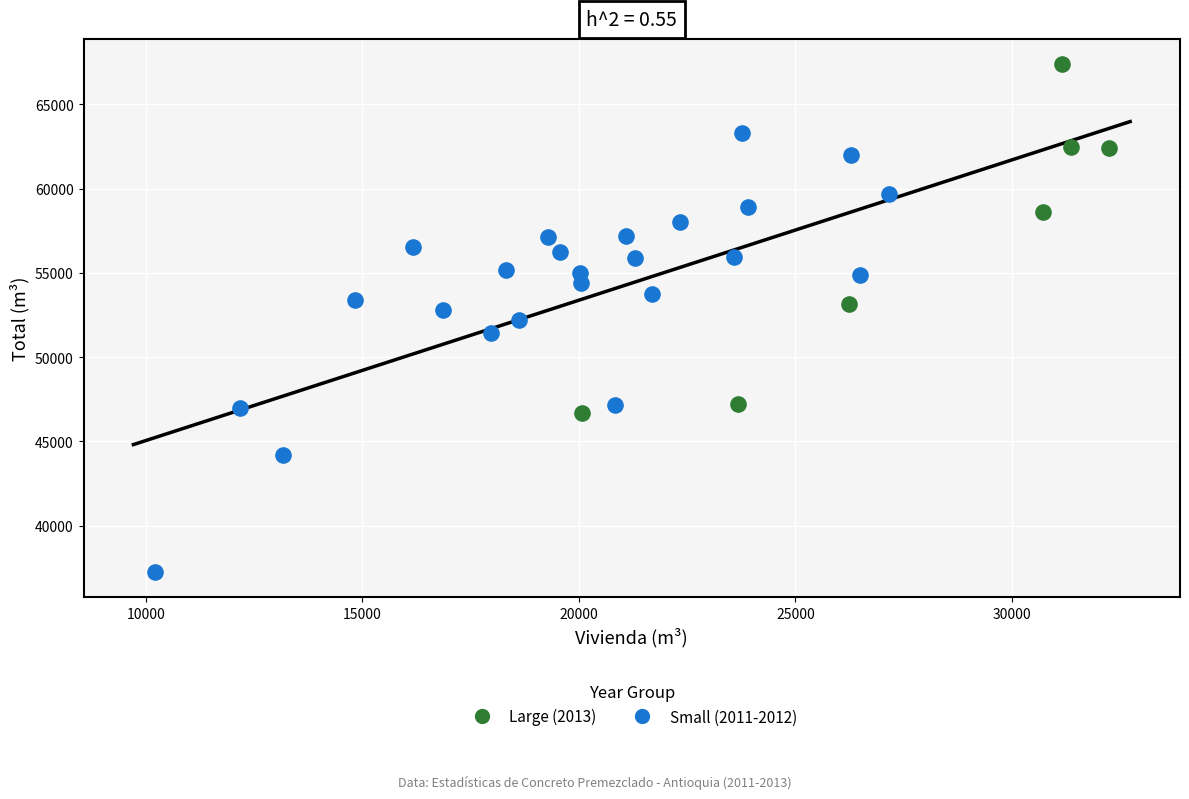

Which series has the largest Y range (max minus min)?

Small (2011-2012)